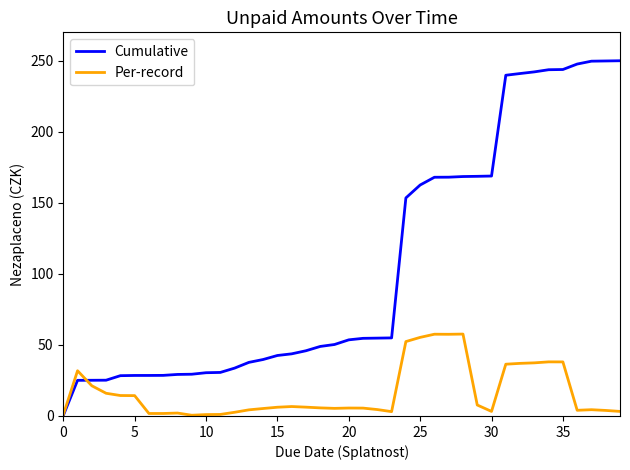

List the series in order of their peak value, lowest first.

Per-record, Cumulative